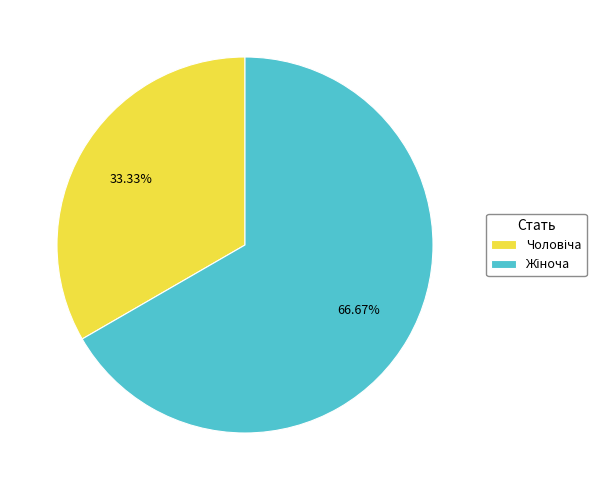

Is there a majority slice in this chart?

Yes